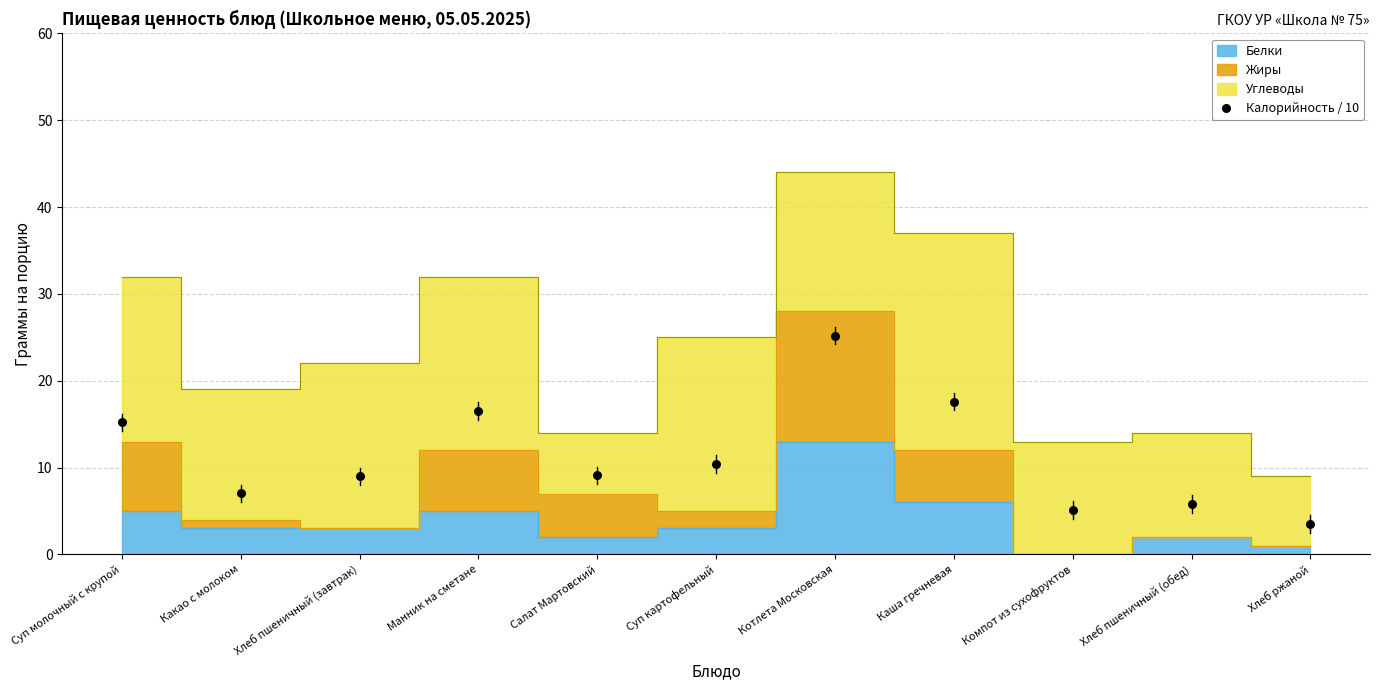

What is the average Y value?

11.3